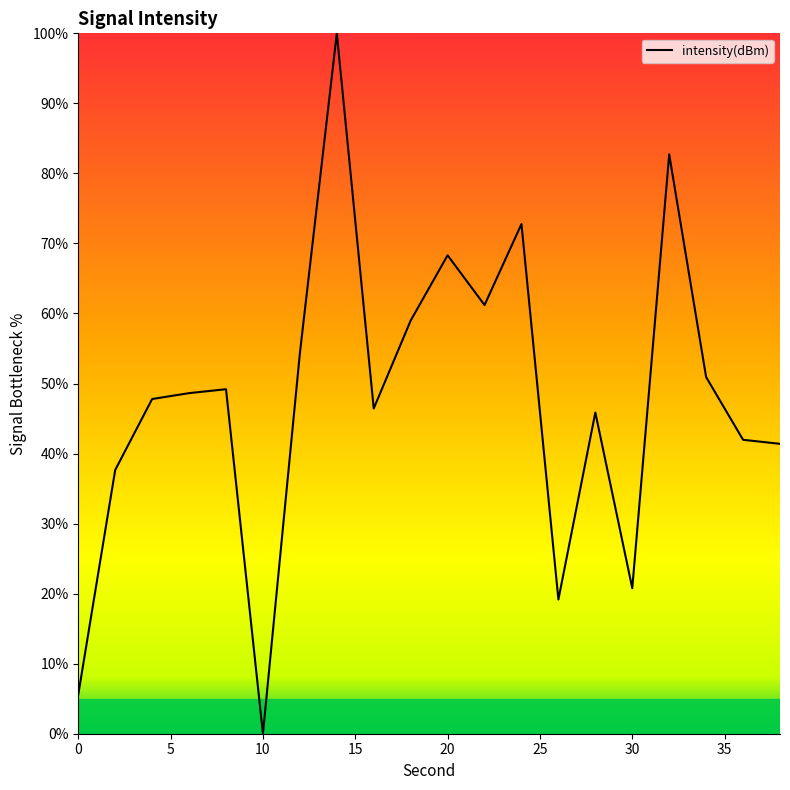

What is the greatest value displayed?

100.0